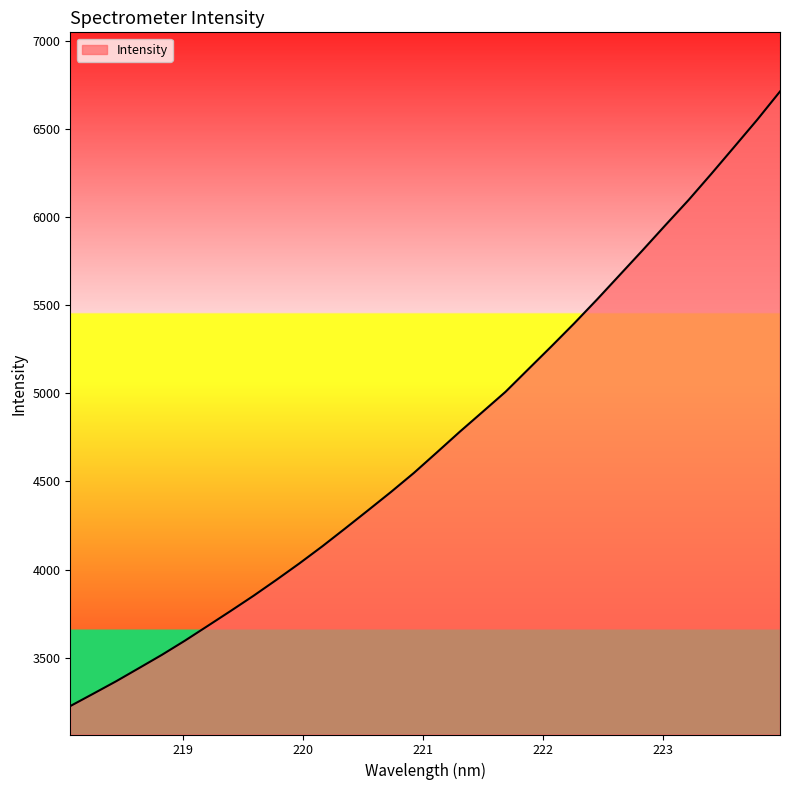

What is the difference between the second highest and second lowest values?

3255.6